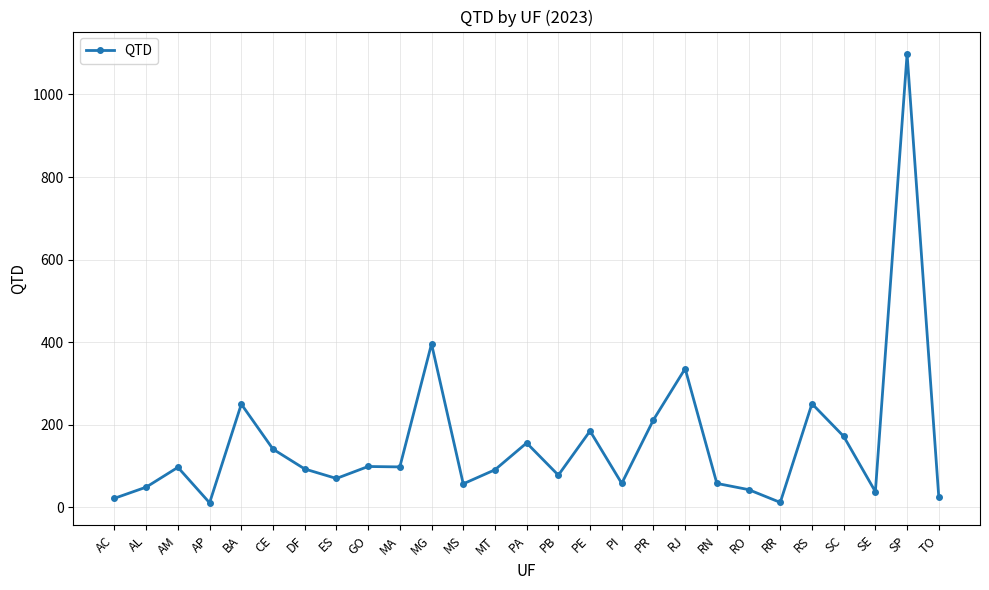

What is the difference between the second highest and minimum values?

385